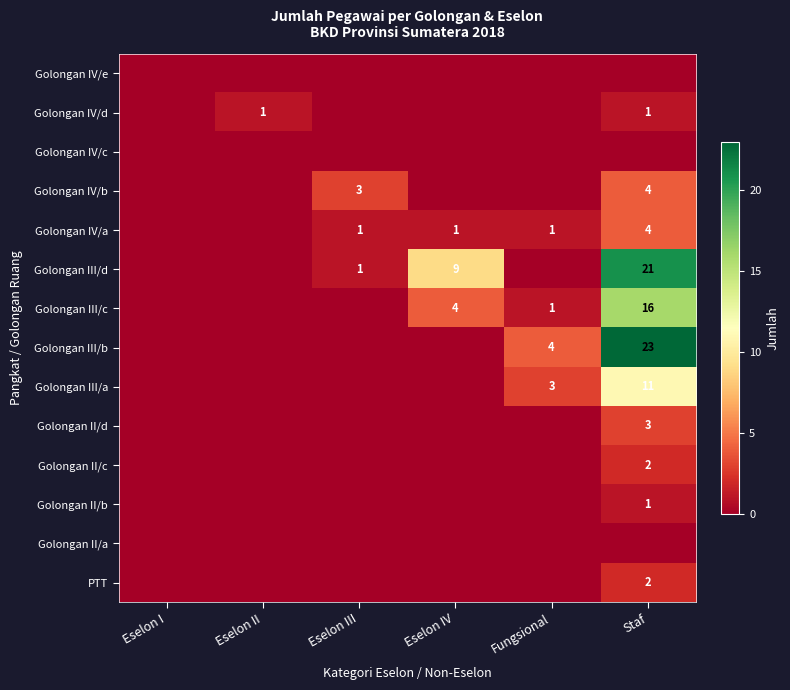

The value of Golongan III/d at Staf is 9. True or false?

False